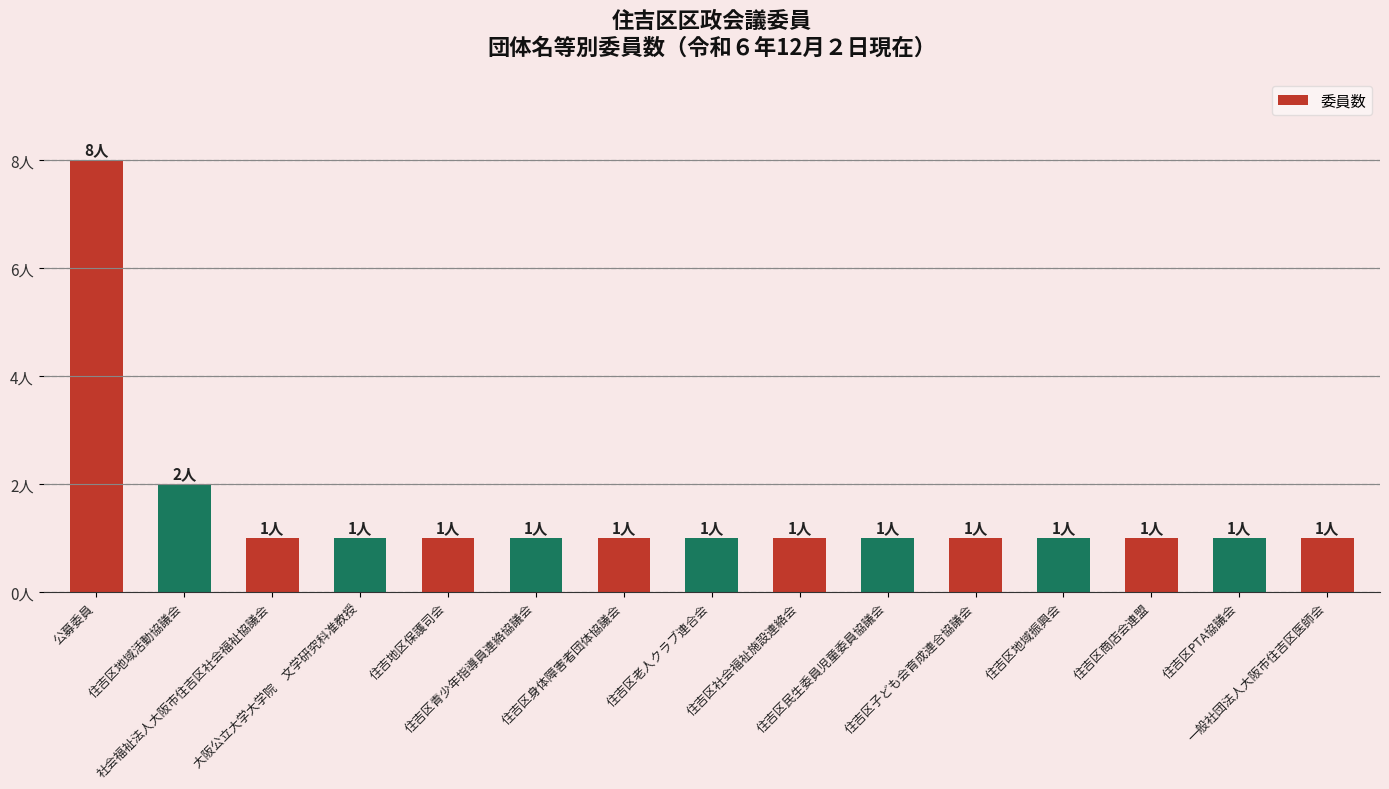

Rank the categories by value from lowest to highest.

社会福祉法人大阪市住吉区社会福祉協議会, 大阪公立大学大学院　文学研究科准教授, 住吉地区保護司会, 住吉区青少年指導員連絡協議会, 住吉区身体障害者団体協議会, 住吉区老人クラブ連合会, 住吉区社会福祉施設連絡会, 住吉区民生委員児童委員協議会, 住吉区子ども会育成連合協議会, 住吉区地域振興会, 住吉区商店会連盟, 住吉区PTA協議会, 一般社団法人大阪市住吉区医師会, 住吉区地域活動協議会, 公募委員